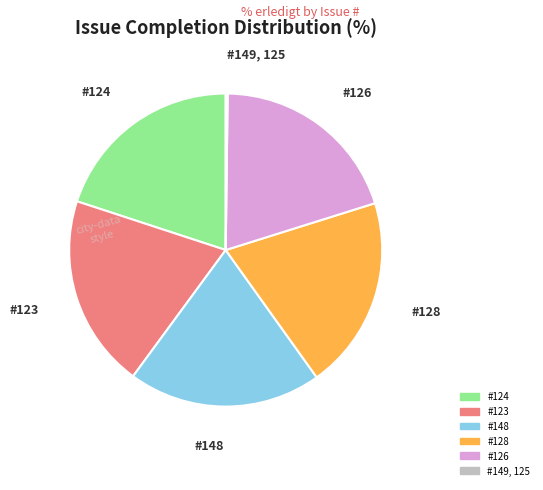

Does any single category account for the majority?

No